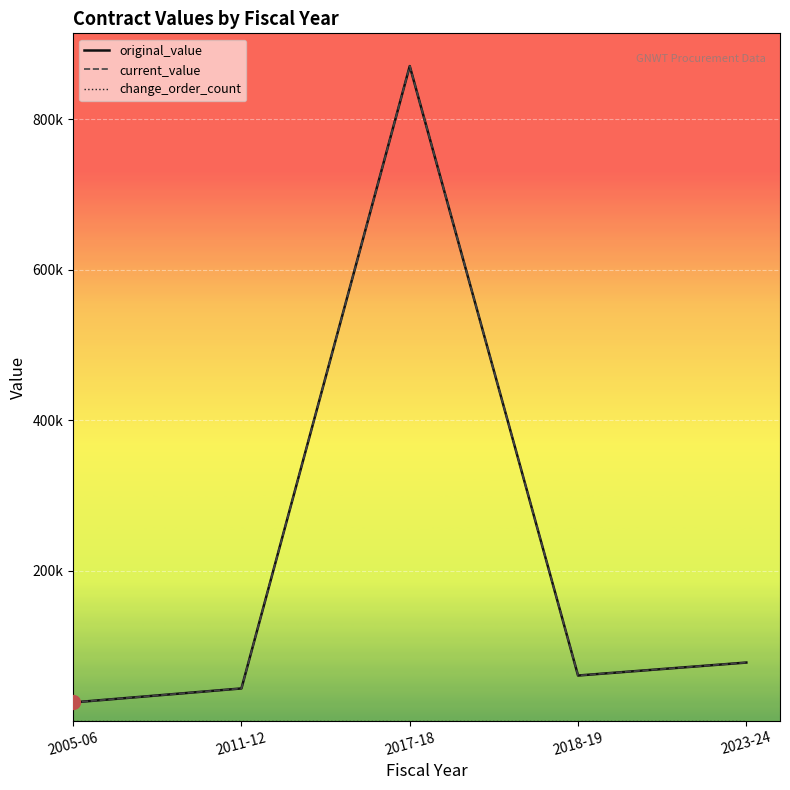

Does the chart have visible grid lines?

Yes